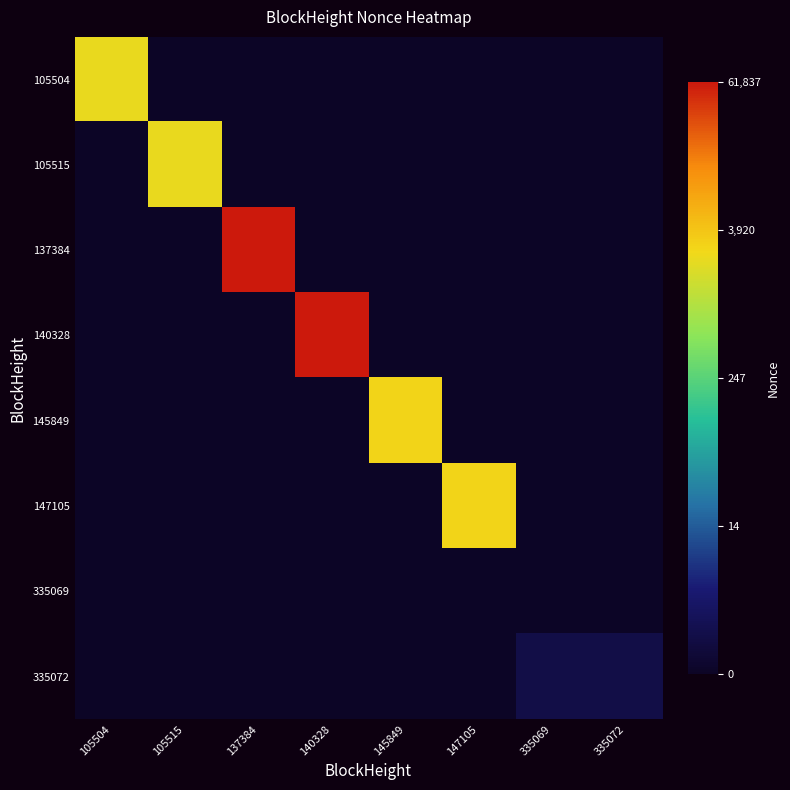

What is the greatest value displayed?

11.0